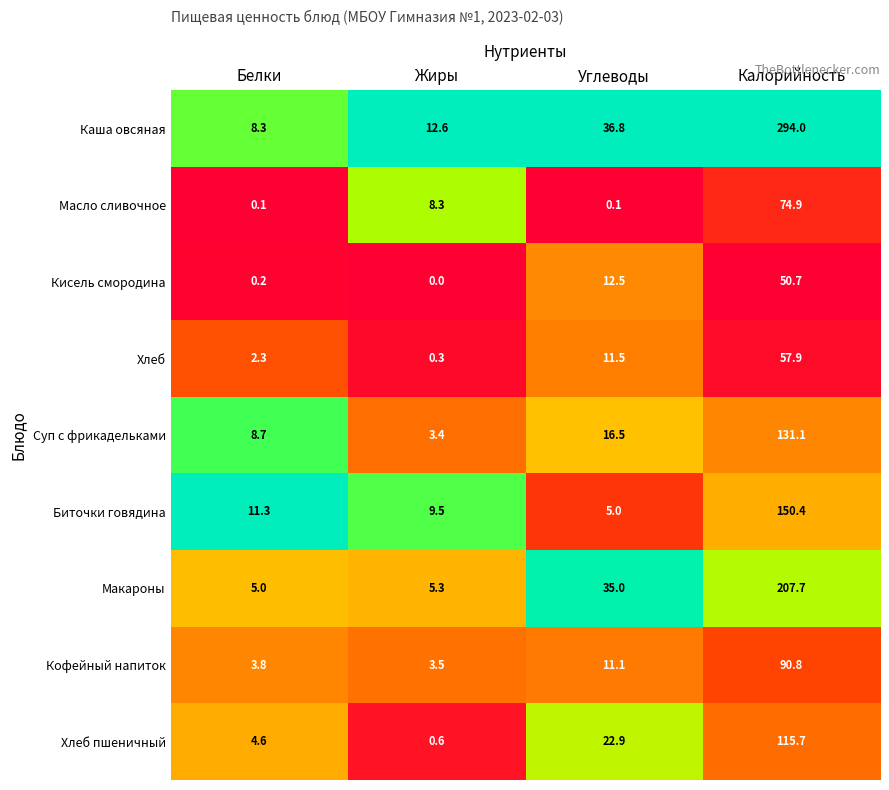

Rank the categories by Биточки говядина value from highest to lowest.

Калорийность, Белки, Жиры, Углеводы